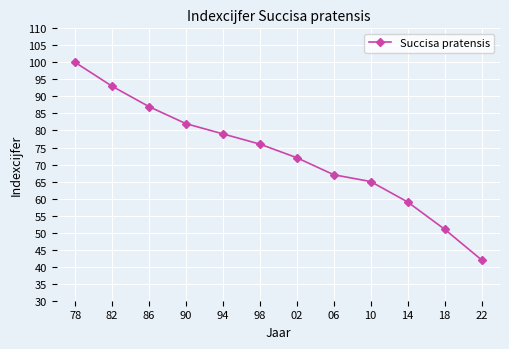

What is the difference between the maximum and minimum values?

58